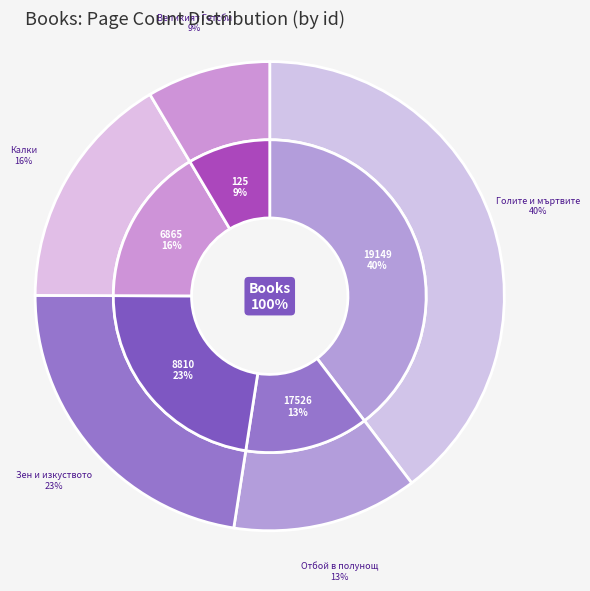

True or false: 19149 accounts for 33% of the total.

False